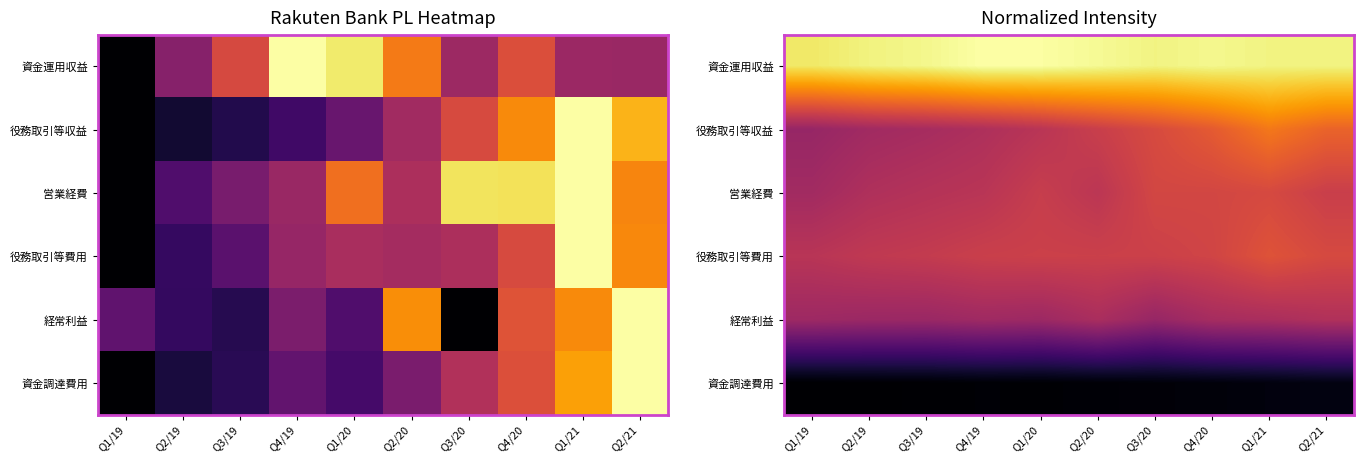

Is it true that 資金運用収益 equals 1.5 at Q4/19?

False